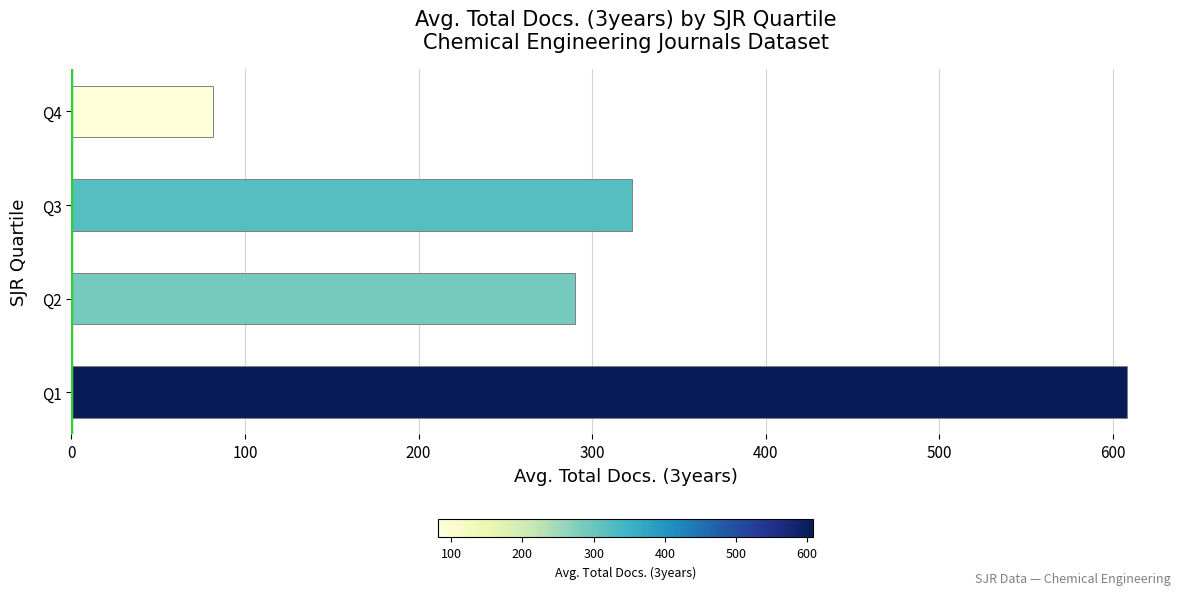

What is the approximate value at Q3?

323.1